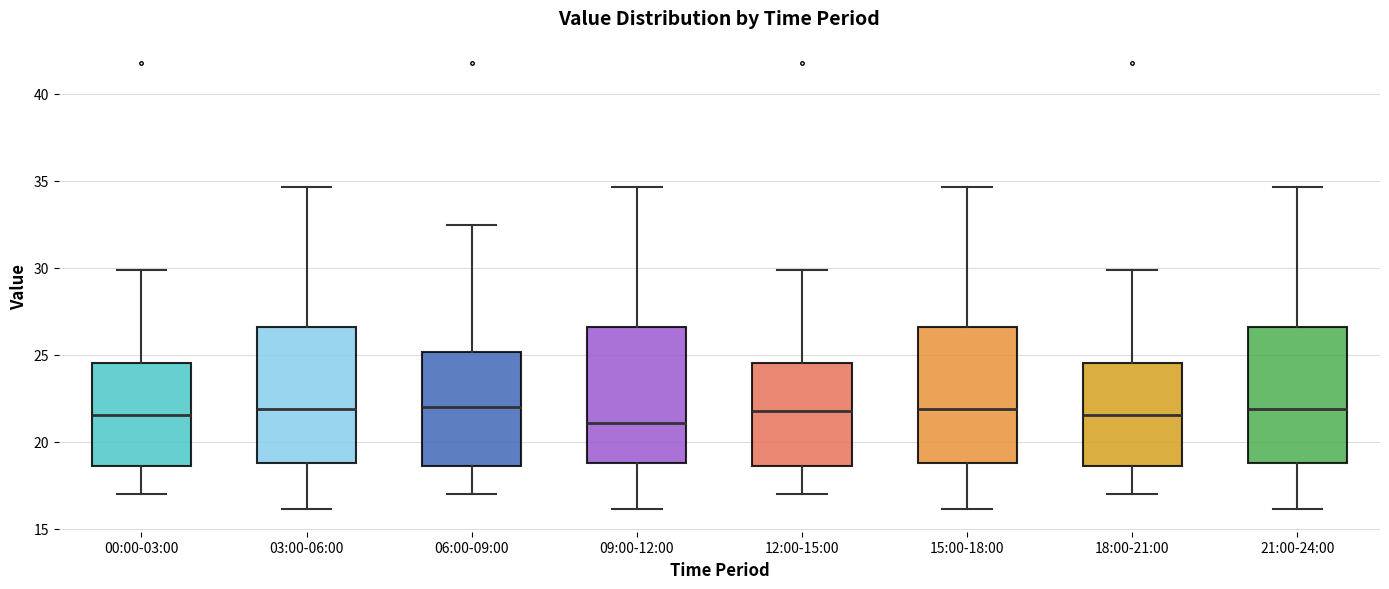

Where does the lower whisker of the box for 15:00-18:00 end on the y-axis? The values are not printed on the chart, so give them approximately, as read against the axis.

16.0